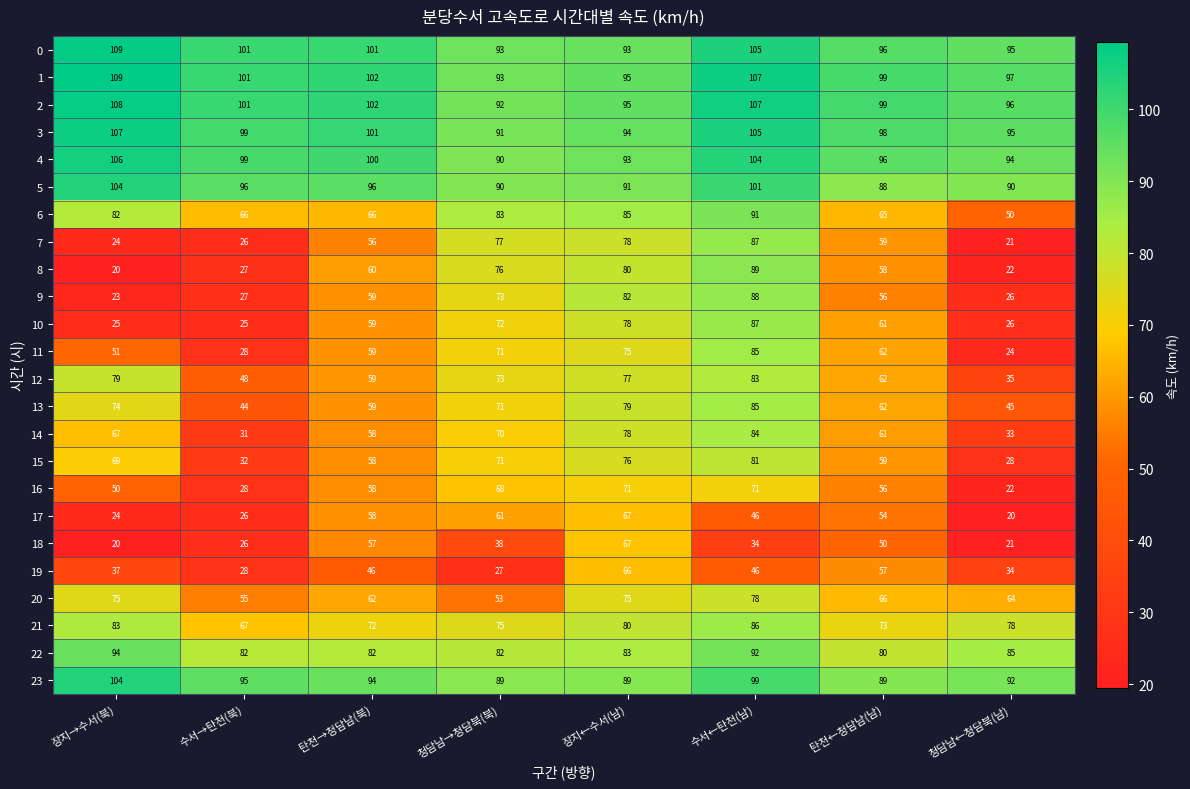

Which label corresponds to the largest value in the chart?

장지→수서(북)